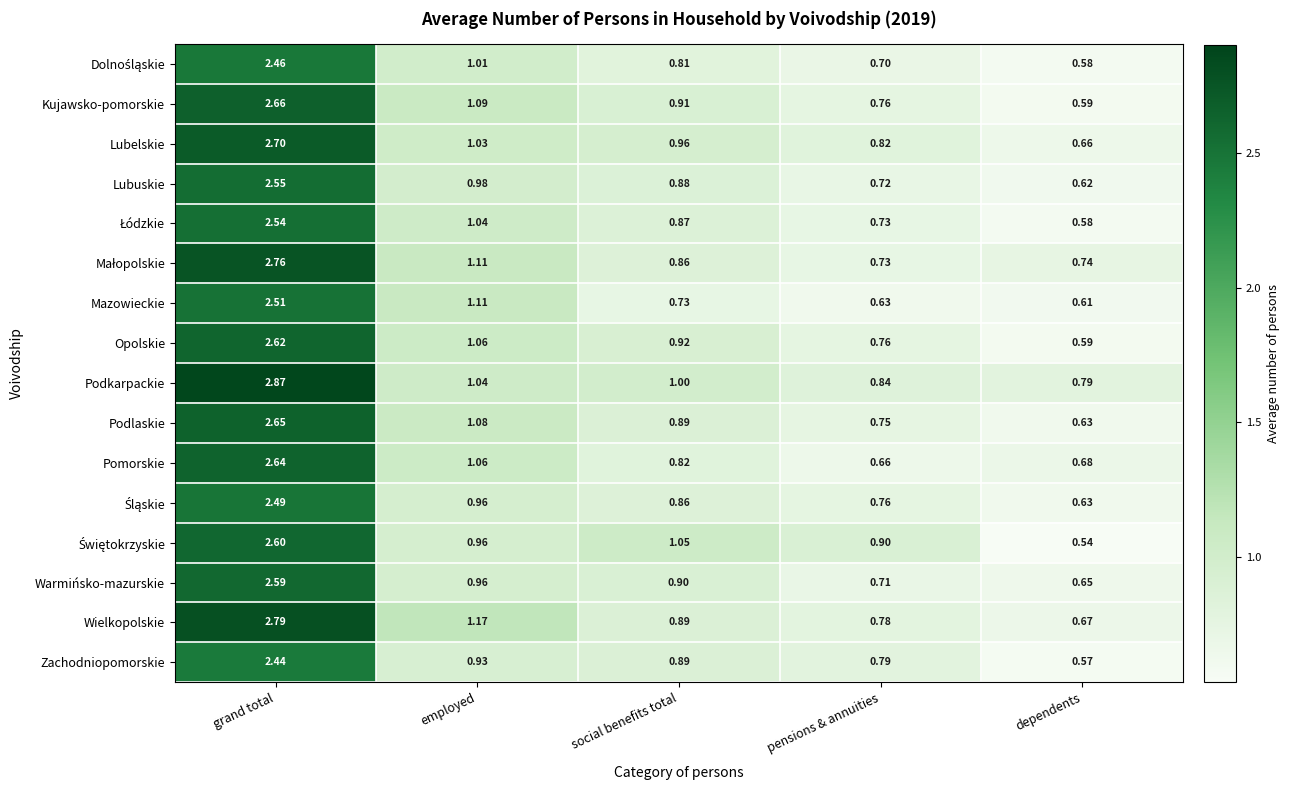

Which series changed the most between employed and social benefits total?

Mazowieckie